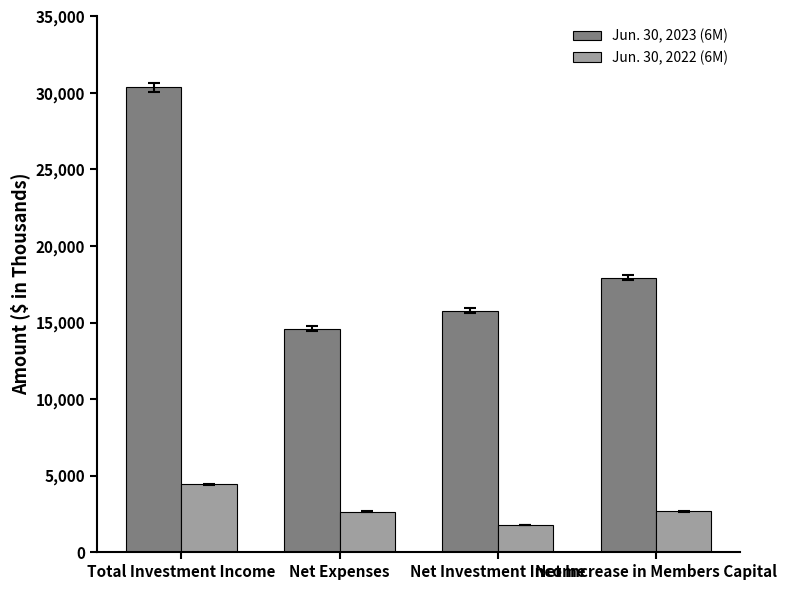

Which series changed the most between Total Investment Income and Net Expenses?

Jun. 30, 2023 (6M)